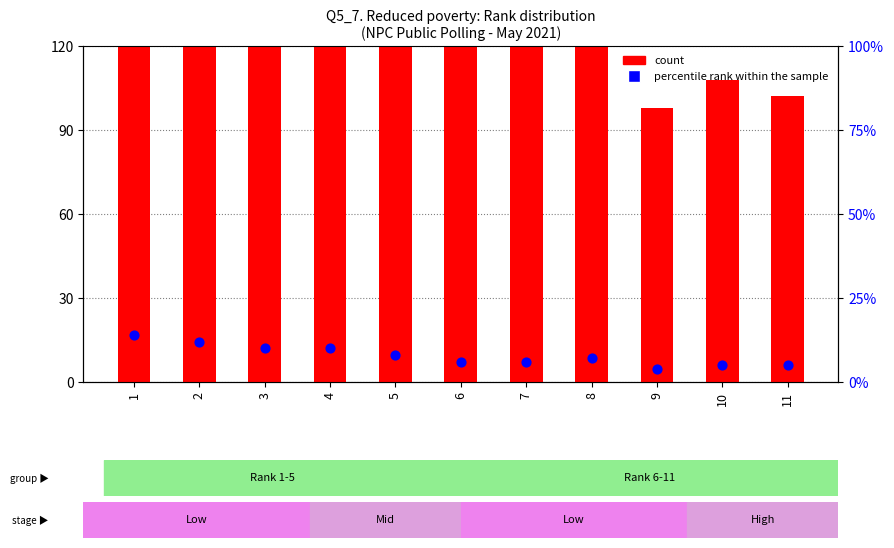

Which series has the largest total across all categories?

count